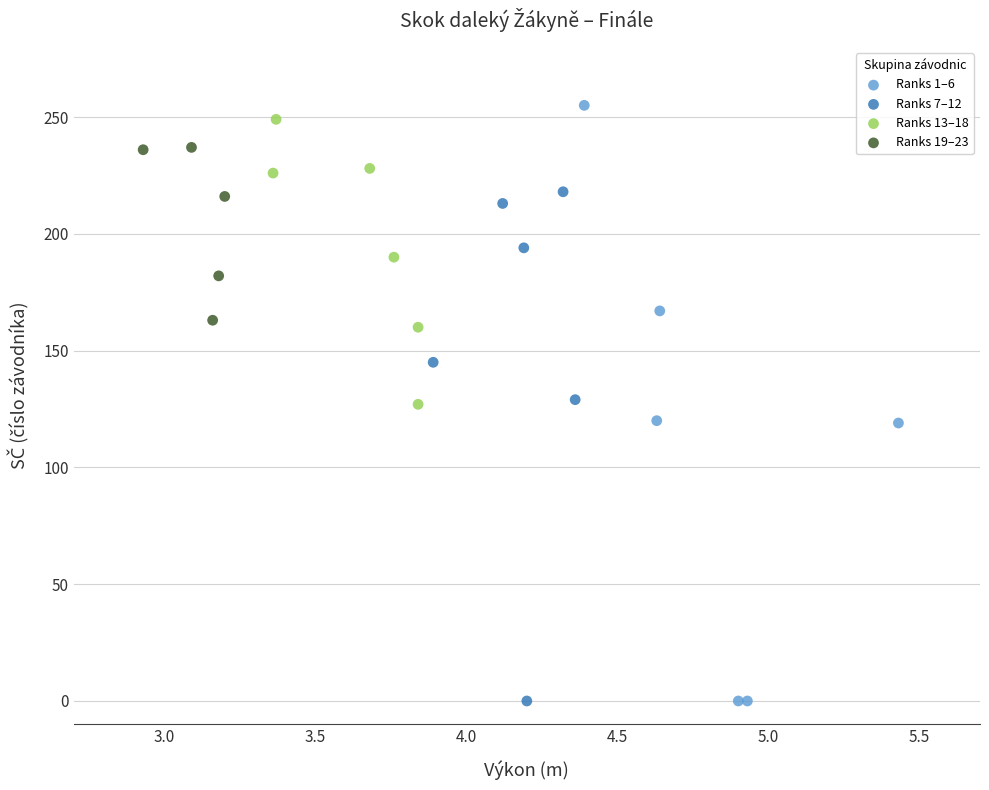

Which series has the largest Y range (max minus min)?

Ranks 1–6